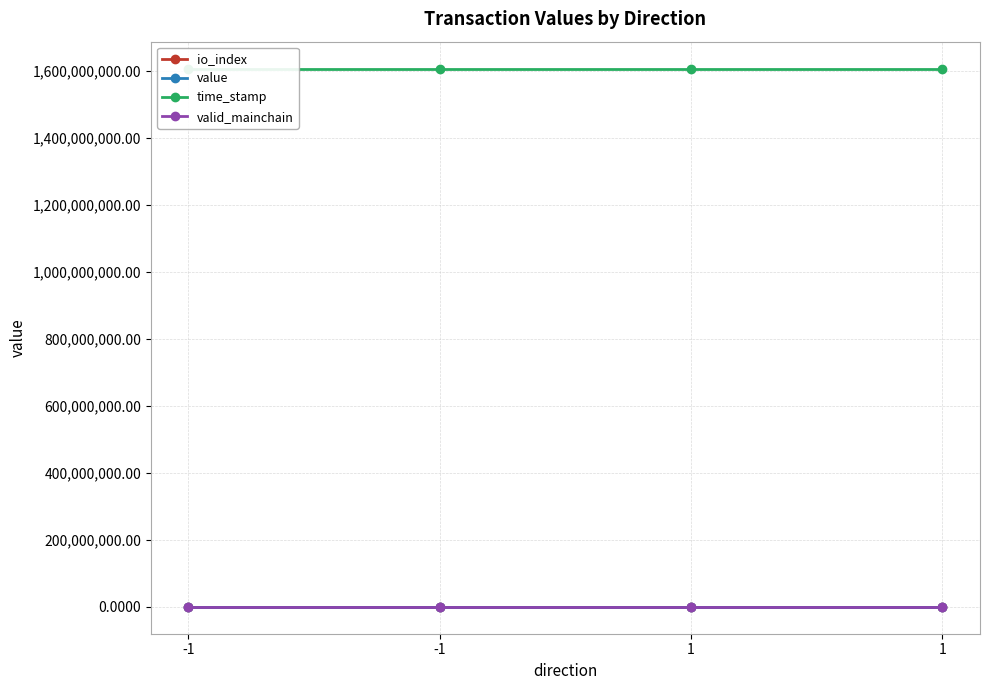

What value does the valid_mainchain series have at -1?

1.0